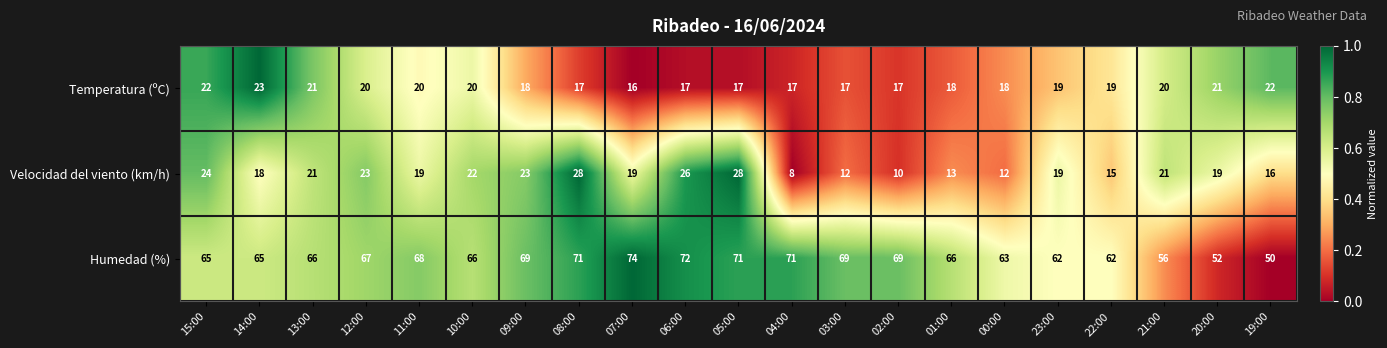

What is the sum of the Humedad (%) values at 07:00 and 15:00?

139